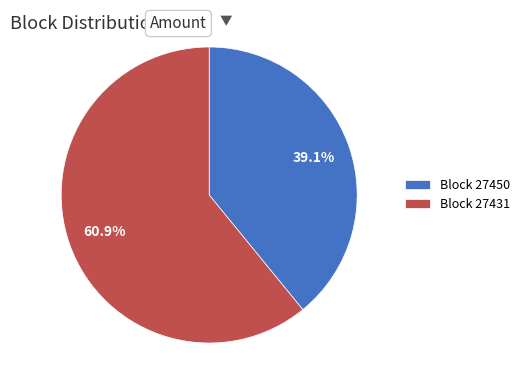

Rank the categories by value from lowest to highest.

Block 27450, Block 27431